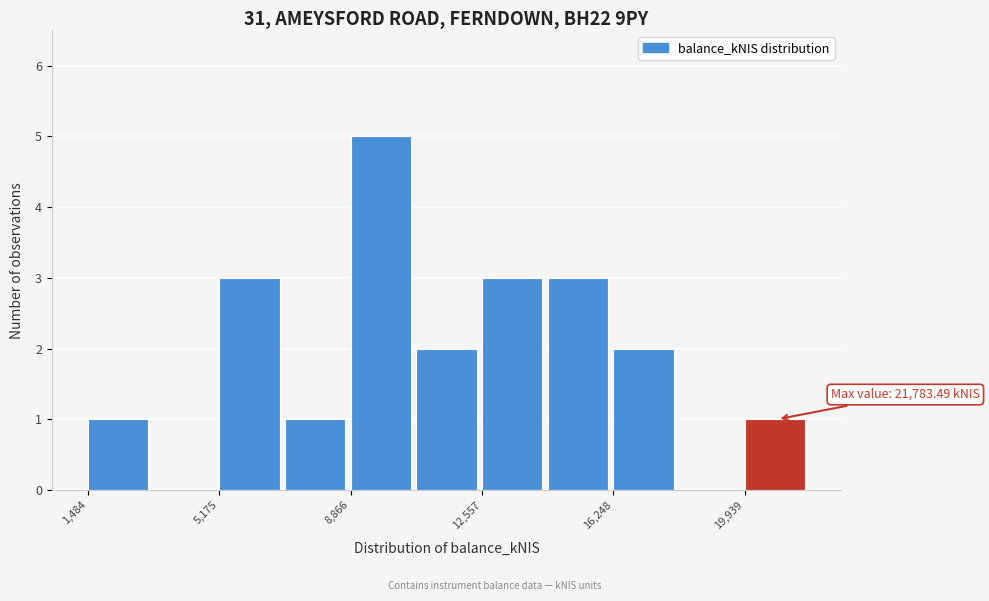

Around what value on the x-axis is the tallest bar? Give the approximate position of its centre, as read against the axis.

9500